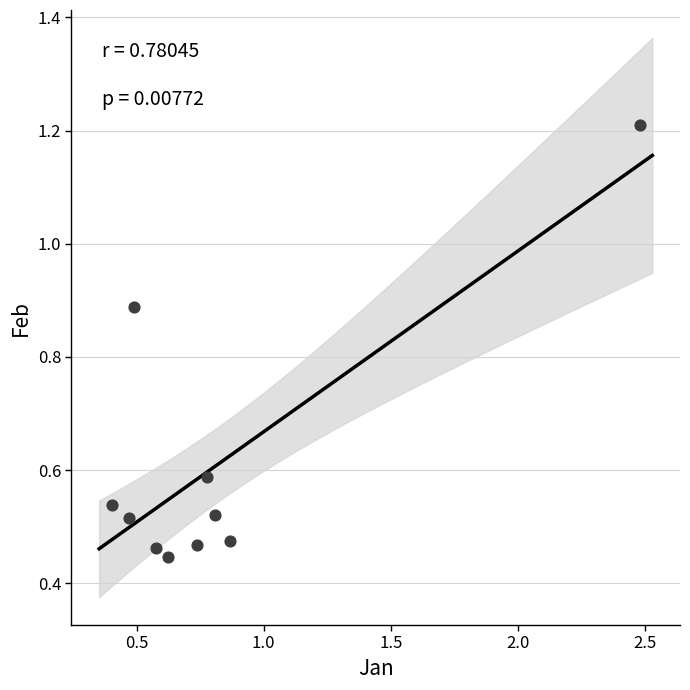

What is the average X value?

0.8